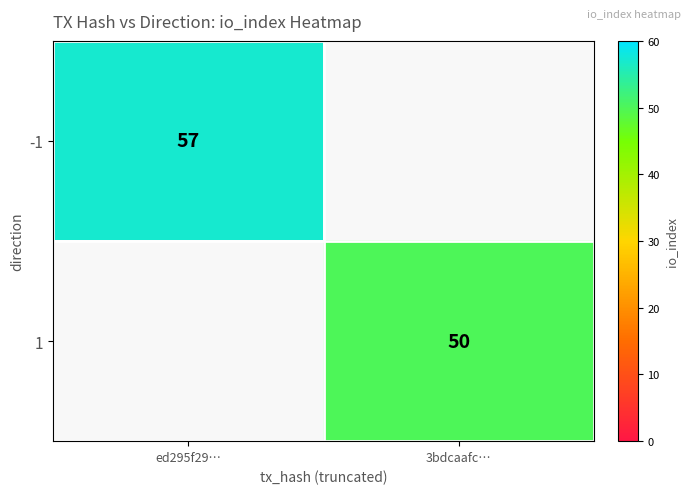

Which has a higher value, 3bdcaafc… or ed295f29…?

ed295f29…